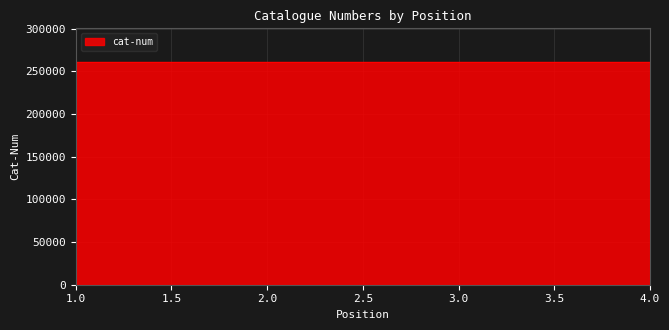

Between 3 and 2, which is larger?

3